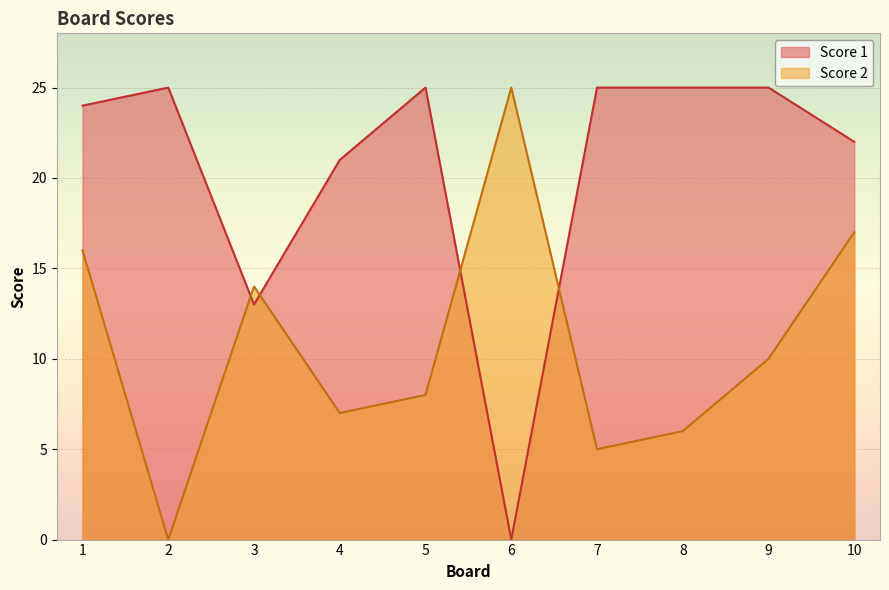

Reading left to right, transcribe all the data shown in this chart.

Score 1: 1=24	2=25	3=13	4=21	5=25	6=0	7=25	8=25	9=25	10=22
Score 2: 1=16	2=0	3=14	4=7	5=8	6=25	7=5	8=6	9=10	10=17